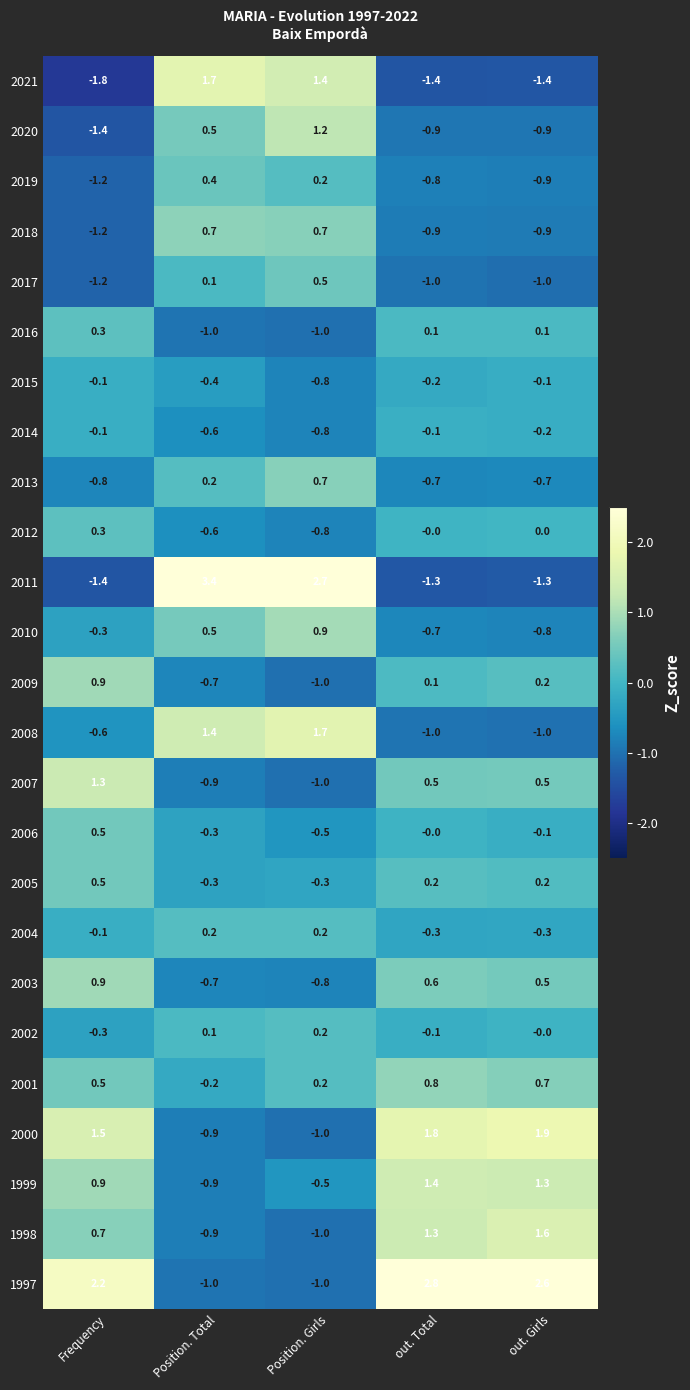

Which series has the largest range (max minus min)?

2011